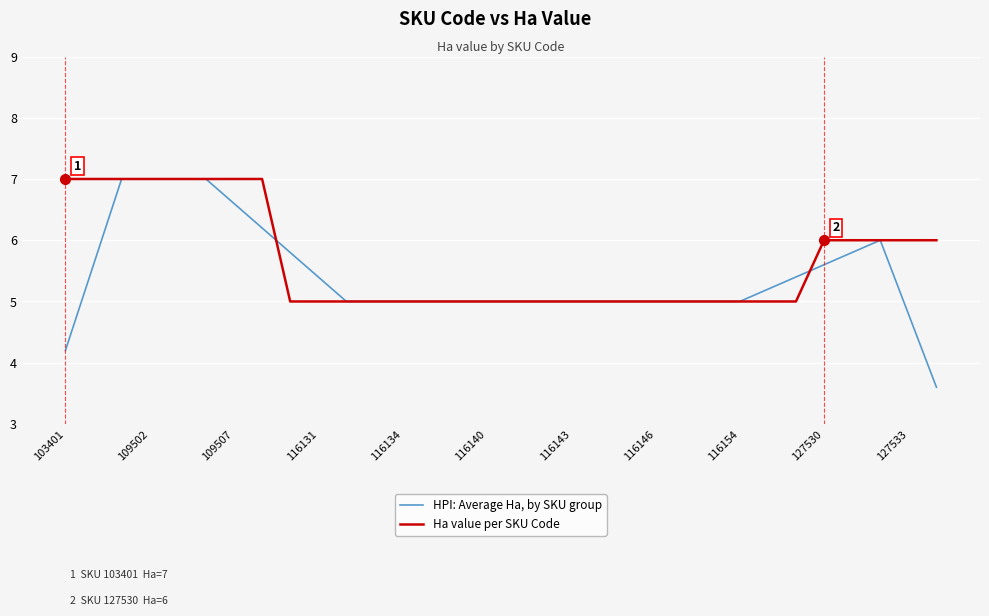

Rank the series by their average value, from lowest to highest.

HPI: Average Ha, by SKU group, Ha value per SKU Code